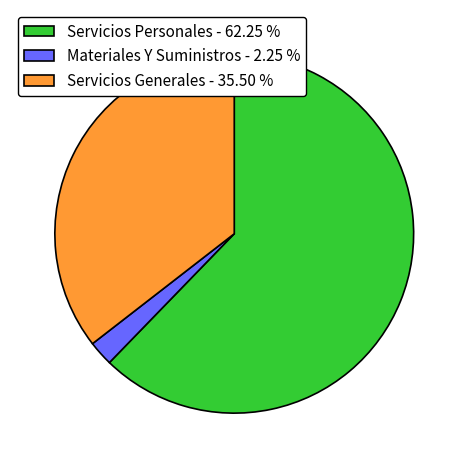

Rank the categories by value from lowest to highest.

Materiales Y Suministros, Servicios Generales, Servicios Personales